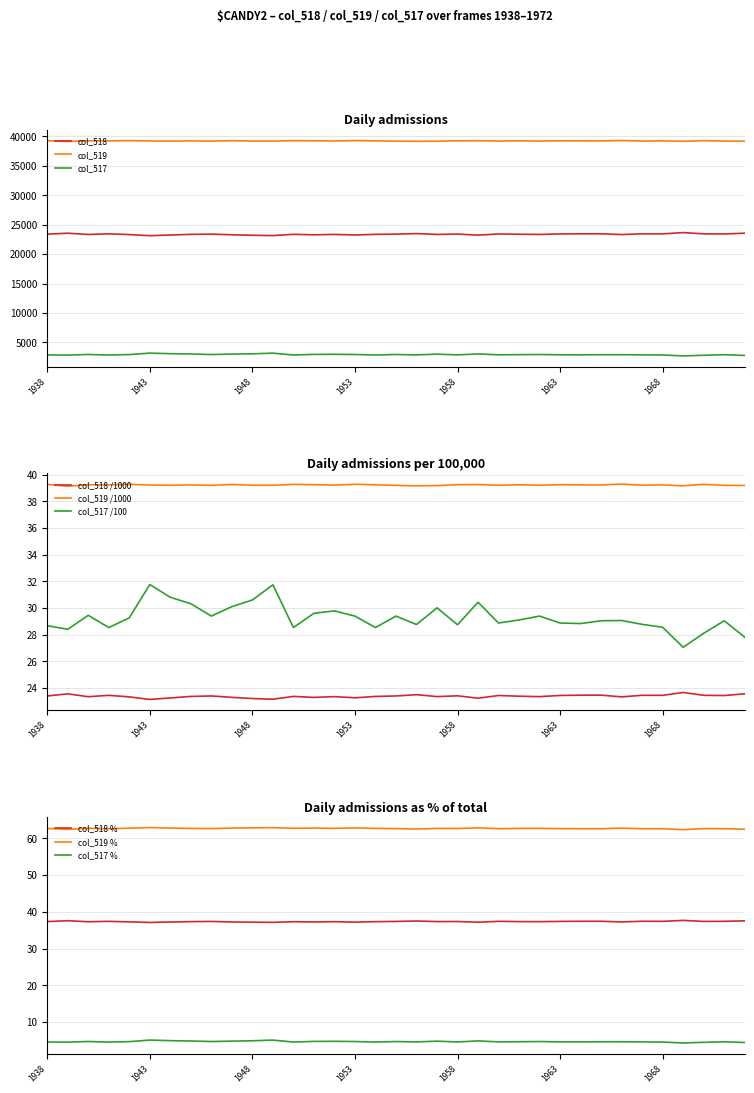

At which category does col_517 reach its first local valley?

1939